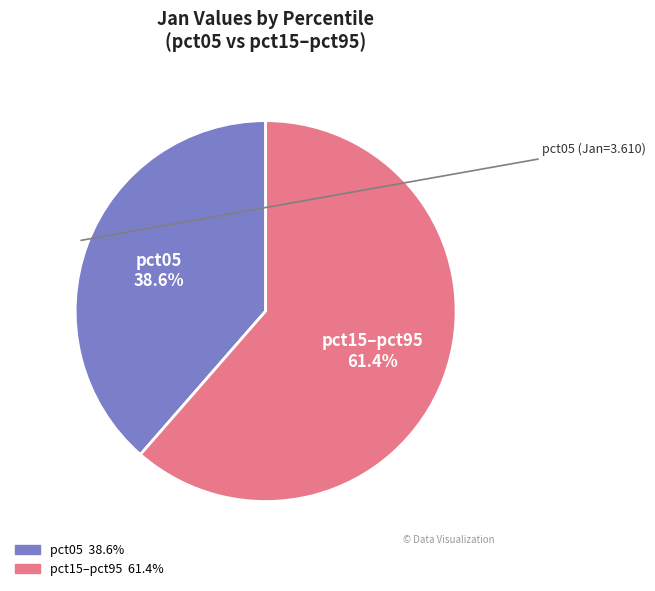

Is there any slice that represents more than half of the pie?

Yes